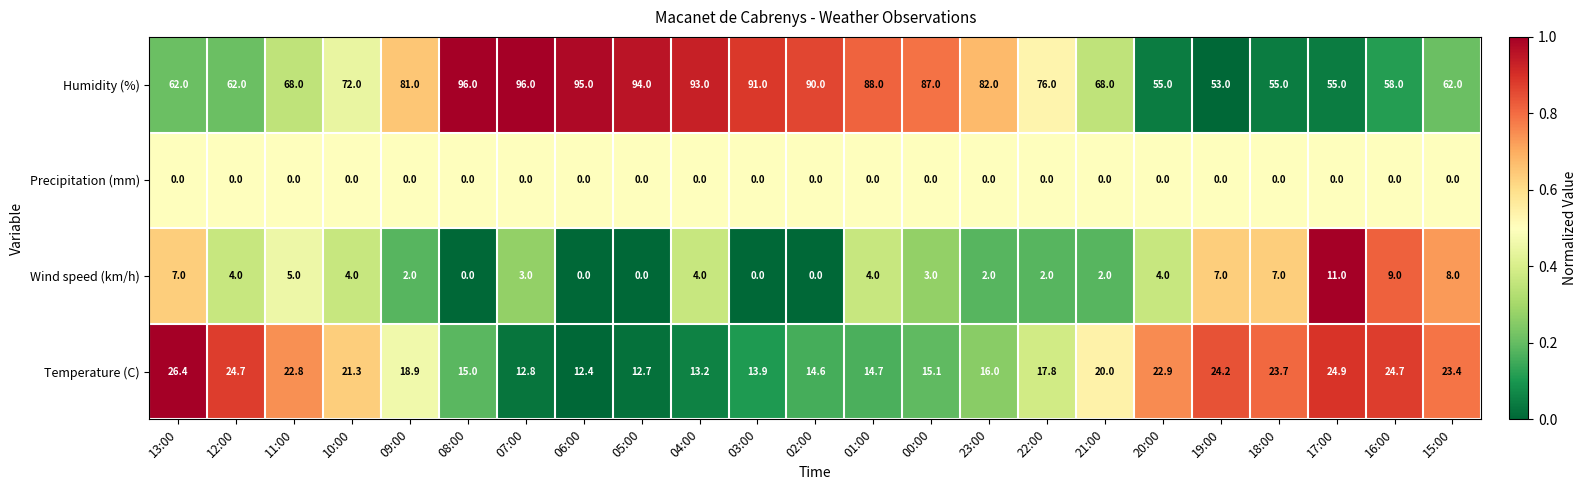

What is the maximum value shown in the chart?

96.0